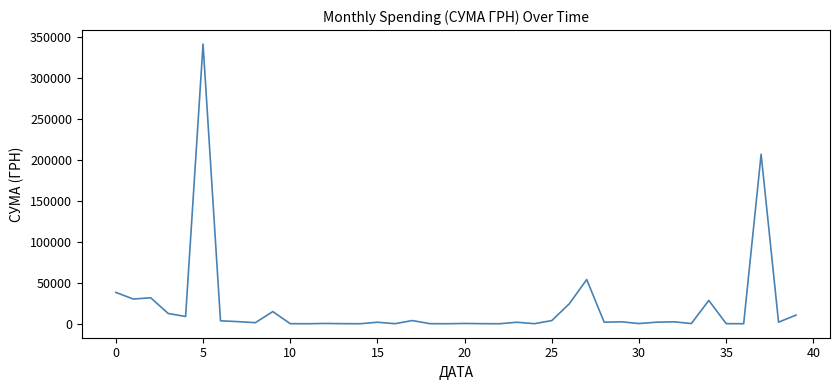

What is the greatest value displayed?

341851.2